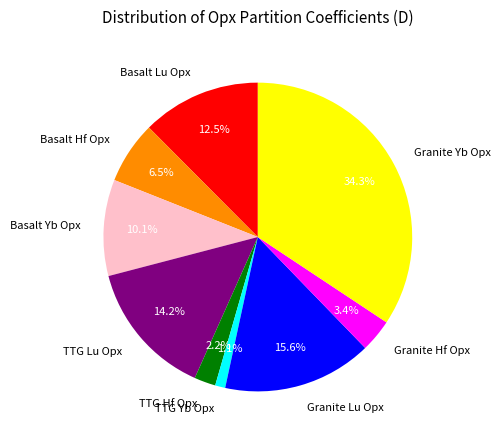

What is the smallest slice in the pie chart?

TTG Yb Opx